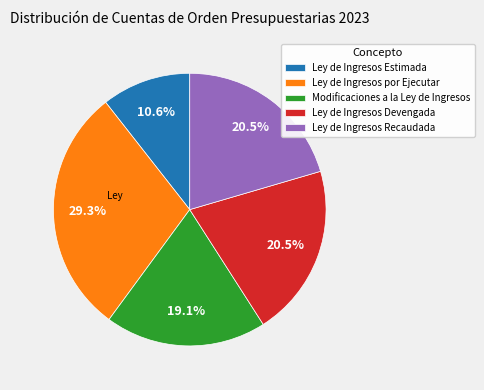

Count the number of slices in the pie.

5